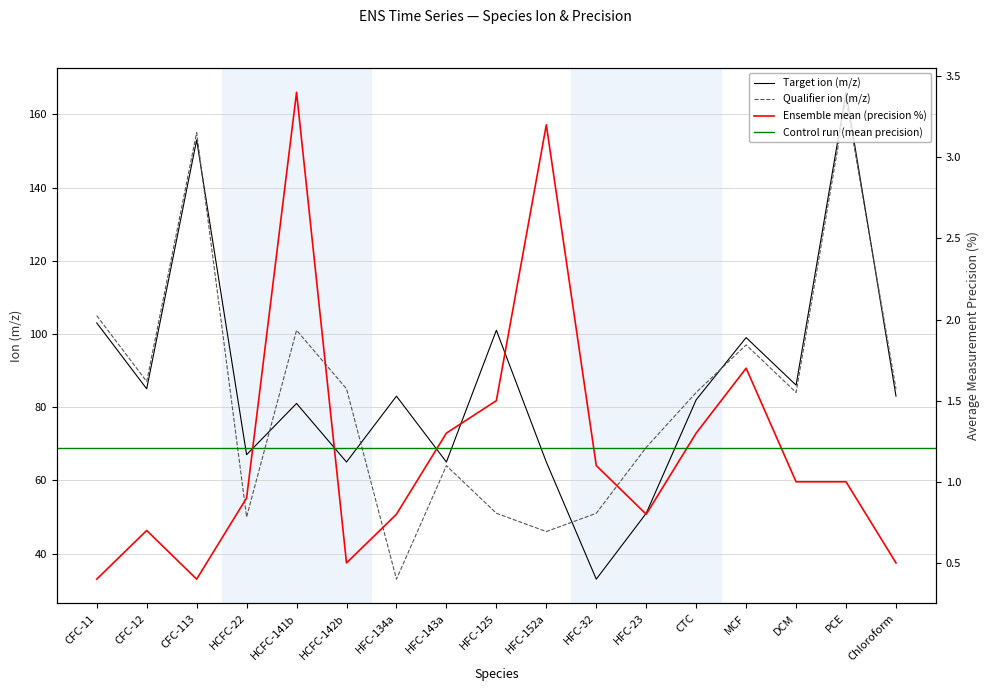

True or false: Target ion (m/z) and Average measurement precision (%) intersect in this chart.

False